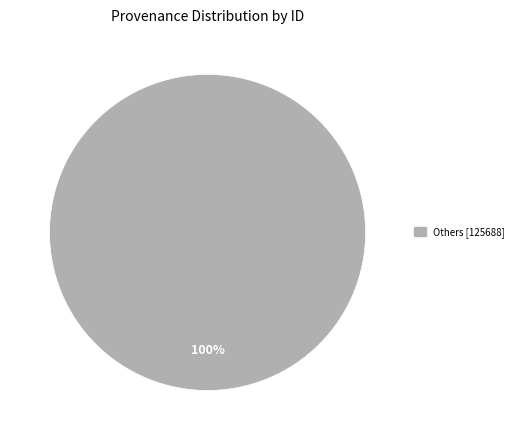

Count the number of slices in the pie.

1